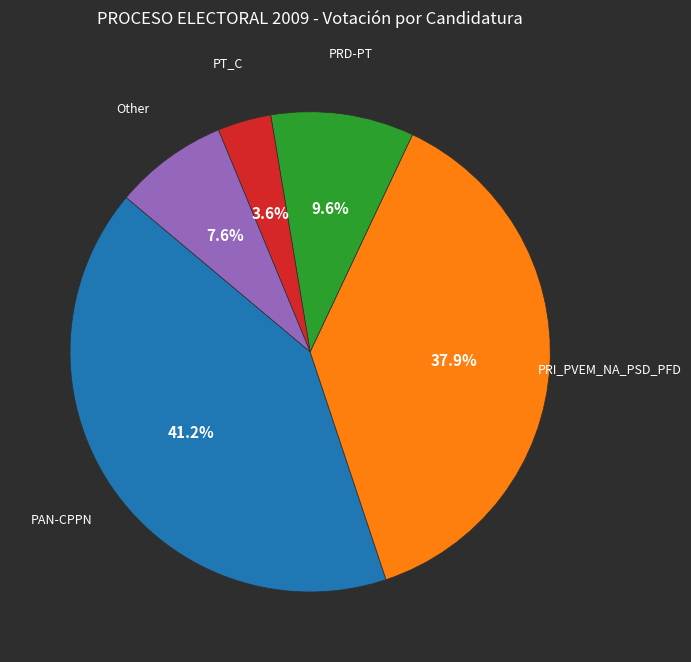

Does any single category account for the majority?

No